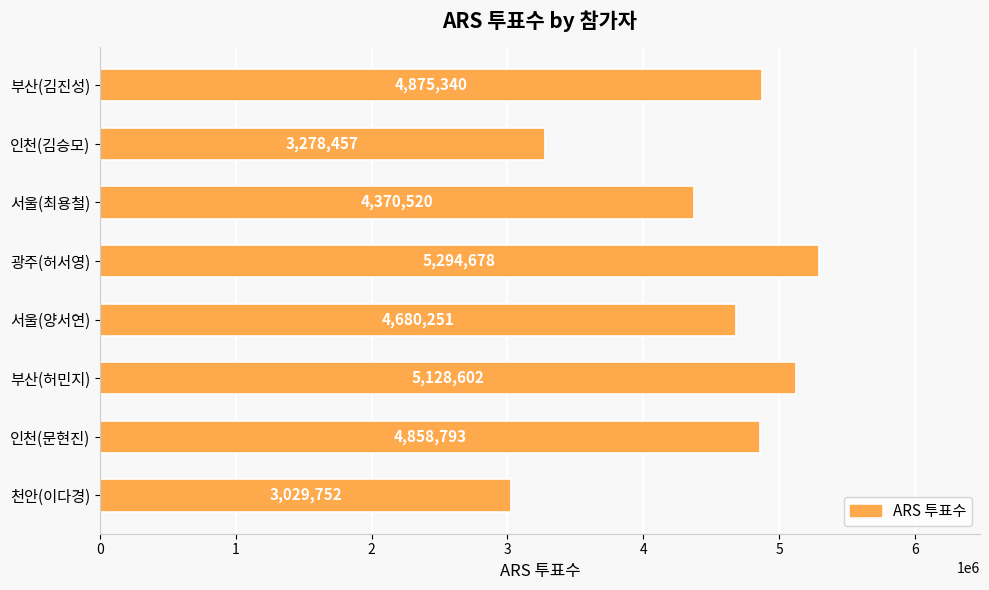

What is the change in value from 서울(양서연) to 천안(이다경)?

-1650499